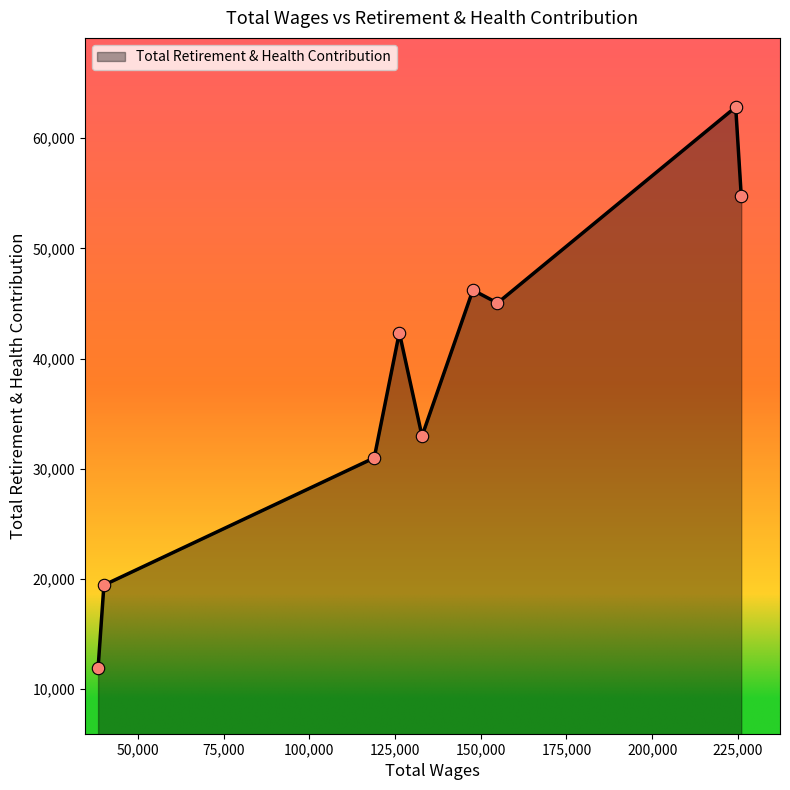

What is the greatest value displayed?

62827